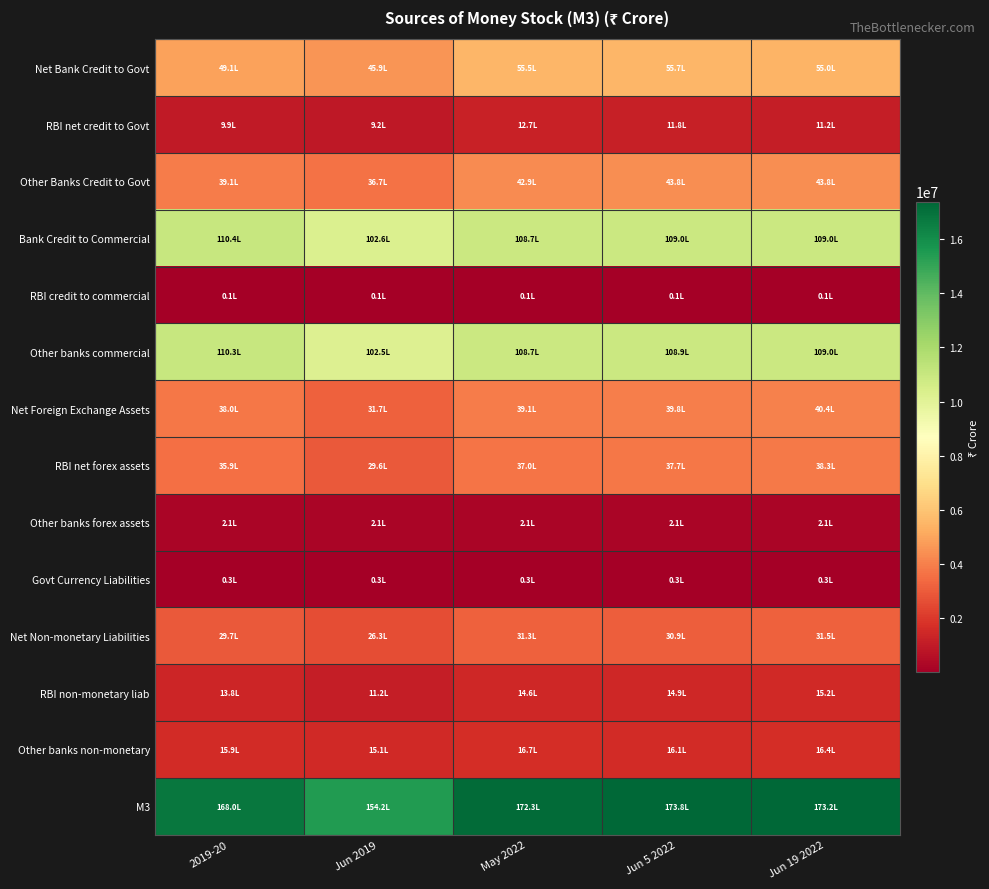

Reading right to left, extract all data points from this chart.

Net Bank Credit to Govt: Jun 19 2022=5499987	Jun 5 2022=5567715	May 2022=5551592	Jun 2019=4589114	2019-20=4906583
RBI net credit to Govt: Jun 19 2022=1123896	Jun 5 2022=1183545	May 2022=1266000	Jun 2019=919696	2019-20=992192
Other Banks Credit to Govt: Jun 19 2022=4376091	Jun 5 2022=4384170	May 2022=4285592	Jun 2019=3669418	2019-20=3914391
Bank Credit to Commercial: Jun 19 2022=10902373	Jun 5 2022=10897869	May 2022=10874441	Jun 2019=10258394	2019-20=11038644
RBI credit to commercial: Jun 19 2022=7187	Jun 5 2022=6796	May 2022=5680	Jun 2019=8443	2019-20=13166
Other banks commercial: Jun 19 2022=10895186	Jun 5 2022=10891073	May 2022=10868761	Jun 2019=10249951	2019-20=11025478
Net Foreign Exchange Assets: Jun 19 2022=4041348	Jun 5 2022=3981552	May 2022=3910796	Jun 2019=3171094	2019-20=3801036
RBI net forex assets: Jun 19 2022=3830714	Jun 5 2022=3770918	May 2022=3700162	Jun 2019=2959806	2019-20=3590402
Other banks forex assets: Jun 19 2022=210634	Jun 5 2022=210634	May 2022=210634	Jun 2019=211288	2019-20=210634
Govt Currency Liabilities: Jun 19 2022=26315	Jun 5 2022=26315	May 2022=26315	Jun 2019=25954	2019-20=26315
Net Non-monetary Liabilities: Jun 19 2022=3150604	Jun 5 2022=3094205	May 2022=3132280	Jun 2019=2628452	2019-20=2972648
RBI non-monetary liab: Jun 19 2022=1515001	Jun 5 2022=1486036	May 2022=1459643	Jun 2019=1115978	2019-20=1378342
Other banks non-monetary: Jun 19 2022=1635603	Jun 5 2022=1608169	May 2022=1672637	Jun 2019=1512474	2019-20=1594306
M3: Jun 19 2022=17319418	Jun 5 2022=17379245	May 2022=17230864	Jun 2019=15416104	2019-20=16799930